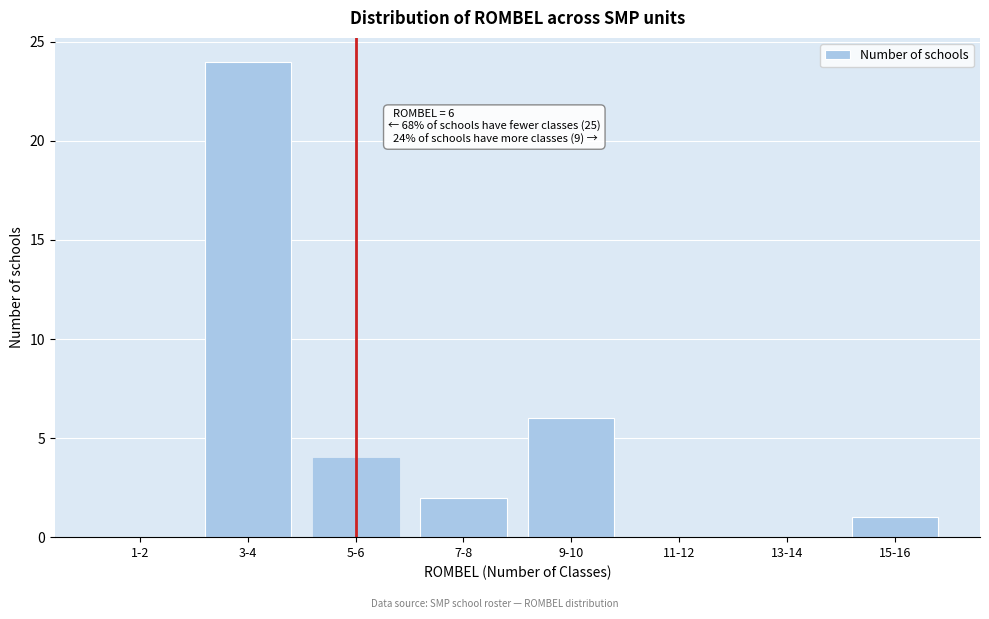

Reading right to left, list all the values displayed in this chart.

15-16=1	13-14=0	11-12=0	9-10=6	7-8=2	5-6=4	3-4=24	1-2=0